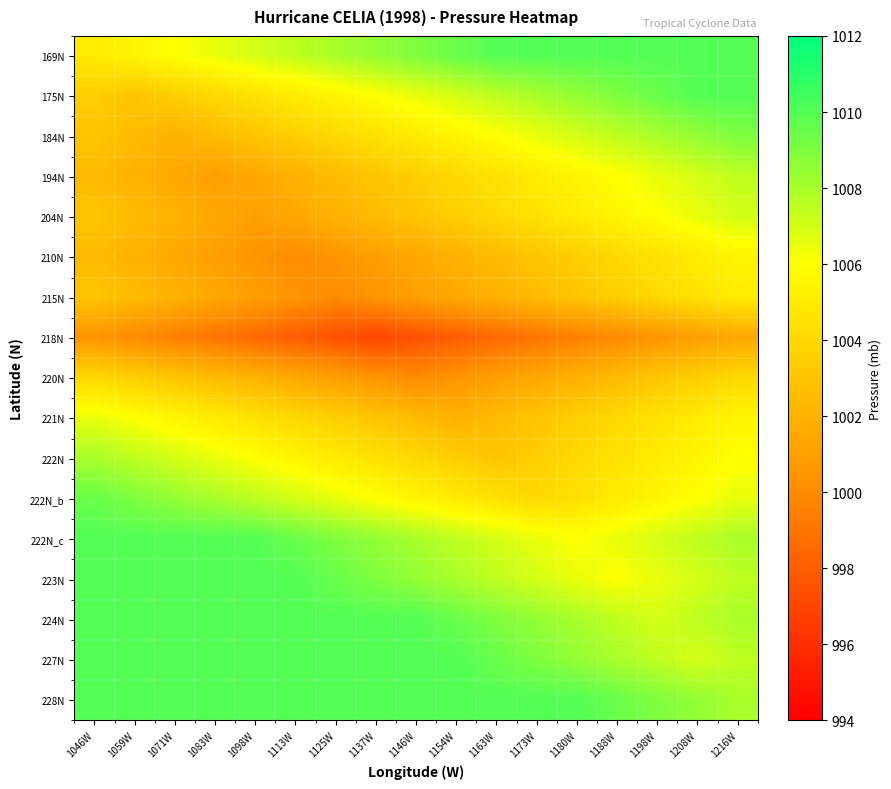

Reading right to left, what are all the values shown in this chart?

169N: 1216W=1010.0	1208W=1010.0	1198W=1010.0	1188W=1010.0	1180W=1010.0	1173W=1010.0	1163W=1010.0	1154W=1009.5	1146W=1009.0	1137W=1008.5	1125W=1008.0	1113W=1007.5	1098W=1007.0	1083W=1006.5	1071W=1006.0	1059W=1005.5	1046W=1005.0
175N: 1216W=1010.0	1208W=1010.0	1198W=1009.5	1188W=1009.0	1180W=1008.5	1173W=1008.0	1163W=1007.5	1154W=1007.0	1146W=1006.5	1137W=1006.0	1125W=1005.5	1113W=1005.0	1098W=1004.5	1083W=1004.0	1071W=1003.5	1059W=1003.0	1046W=1003.5
184N: 1216W=1009.0	1208W=1008.5	1198W=1008.0	1188W=1007.5	1180W=1007.0	1173W=1006.5	1163W=1006.0	1154W=1005.5	1146W=1005.0	1137W=1004.5	1125W=1004.0	1113W=1003.5	1098W=1003.0	1083W=1002.5	1071W=1002.0	1059W=1002.5	1046W=1003.0
194N: 1216W=1007.5	1208W=1007.0	1198W=1006.5	1188W=1006.0	1180W=1005.5	1173W=1005.0	1163W=1004.5	1154W=1004.0	1146W=1003.5	1137W=1003.0	1125W=1002.5	1113W=1002.0	1098W=1001.5	1083W=1001.0	1071W=1001.5	1059W=1002.0	1046W=1002.5
204N: 1216W=1007.0	1208W=1006.5	1198W=1006.0	1188W=1005.5	1180W=1005.0	1173W=1004.5	1163W=1004.0	1154W=1003.5	1146W=1003.0	1137W=1002.5	1125W=1002.0	1113W=1001.5	1098W=1001.0	1083W=1001.5	1071W=1002.0	1059W=1002.5	1046W=1003.0
210N: 1216W=1005.5	1208W=1005.0	1198W=1004.5	1188W=1004.0	1180W=1003.5	1173W=1003.0	1163W=1002.5	1154W=1002.0	1146W=1001.5	1137W=1001.0	1125W=1000.5	1113W=1000.0	1098W=1000.5	1083W=1001.0	1071W=1001.5	1059W=1002.0	1046W=1002.5
215N: 1216W=1005.0	1208W=1004.5	1198W=1004.0	1188W=1003.5	1180W=1003.0	1173W=1002.5	1163W=1002.0	1154W=1001.5	1146W=1001.0	1137W=1000.5	1125W=1000.0	1113W=1000.5	1098W=1001.0	1083W=1001.5	1071W=1002.0	1059W=1002.5	1046W=1003.0
218N: 1216W=1001.5	1208W=1001.0	1198W=1000.5	1188W=1000.0	1180W=999.5	1173W=999.0	1163W=998.5	1154W=998.0	1146W=997.5	1137W=997.0	1125W=997.5	1113W=998.0	1098W=998.5	1083W=999.0	1071W=999.5	1059W=1000.0	1046W=1000.5
220N: 1216W=1004.0	1208W=1003.5	1198W=1003.0	1188W=1002.5	1180W=1002.0	1173W=1001.5	1163W=1001.0	1154W=1000.5	1146W=1000.0	1137W=1000.5	1125W=1001.0	1113W=1001.5	1098W=1002.0	1083W=1002.5	1071W=1003.0	1059W=1003.5	1046W=1004.0
221N: 1216W=1005.5	1208W=1005.0	1198W=1004.5	1188W=1004.0	1180W=1003.5	1173W=1003.0	1163W=1002.5	1154W=1002.0	1146W=1002.5	1137W=1003.0	1125W=1003.5	1113W=1004.0	1098W=1004.5	1083W=1005.0	1071W=1005.5	1059W=1006.0	1046W=1006.5
222N: 1216W=1006.0	1208W=1005.5	1198W=1005.0	1188W=1004.5	1180W=1004.0	1173W=1003.5	1163W=1003.0	1154W=1003.5	1146W=1004.0	1137W=1004.5	1125W=1005.0	1113W=1005.5	1098W=1006.0	1083W=1006.5	1071W=1007.0	1059W=1007.5	1046W=1008.0
222N_b: 1216W=1006.5	1208W=1006.0	1198W=1005.5	1188W=1005.0	1180W=1004.5	1173W=1004.0	1163W=1004.5	1154W=1005.0	1146W=1005.5	1137W=1006.0	1125W=1006.5	1113W=1007.0	1098W=1007.5	1083W=1008.0	1071W=1008.5	1059W=1009.0	1046W=1009.5
222N_c: 1216W=1008.0	1208W=1007.5	1198W=1007.0	1188W=1006.5	1180W=1006.0	1173W=1006.5	1163W=1007.0	1154W=1007.5	1146W=1008.0	1137W=1008.5	1125W=1009.0	1113W=1009.5	1098W=1010.0	1083W=1010.0	1071W=1010.0	1059W=1010.0	1046W=1010.0
223N: 1216W=1007.5	1208W=1007.0	1198W=1006.5	1188W=1006.0	1180W=1006.5	1173W=1007.0	1163W=1007.5	1154W=1008.0	1146W=1008.5	1137W=1009.0	1125W=1009.5	1113W=1010.0	1098W=1010.0	1083W=1010.0	1071W=1010.0	1059W=1010.0	1046W=1010.0
224N: 1216W=1008.0	1208W=1007.5	1198W=1007.0	1188W=1007.5	1180W=1008.0	1173W=1008.5	1163W=1009.0	1154W=1009.5	1146W=1010.0	1137W=1010.0	1125W=1010.0	1113W=1010.0	1098W=1010.0	1083W=1010.0	1071W=1010.0	1059W=1010.0	1046W=1010.0
227N: 1216W=1007.5	1208W=1007.0	1198W=1007.5	1188W=1008.0	1180W=1008.5	1173W=1009.0	1163W=1009.5	1154W=1010.0	1146W=1010.0	1137W=1010.0	1125W=1010.0	1113W=1010.0	1098W=1010.0	1083W=1010.0	1071W=1010.0	1059W=1010.0	1046W=1010.0
228N: 1216W=1008.0	1208W=1008.5	1198W=1009.0	1188W=1009.5	1180W=1010.0	1173W=1010.0	1163W=1010.0	1154W=1010.0	1146W=1010.0	1137W=1010.0	1125W=1010.0	1113W=1010.0	1098W=1010.0	1083W=1010.0	1071W=1010.0	1059W=1010.0	1046W=1010.0